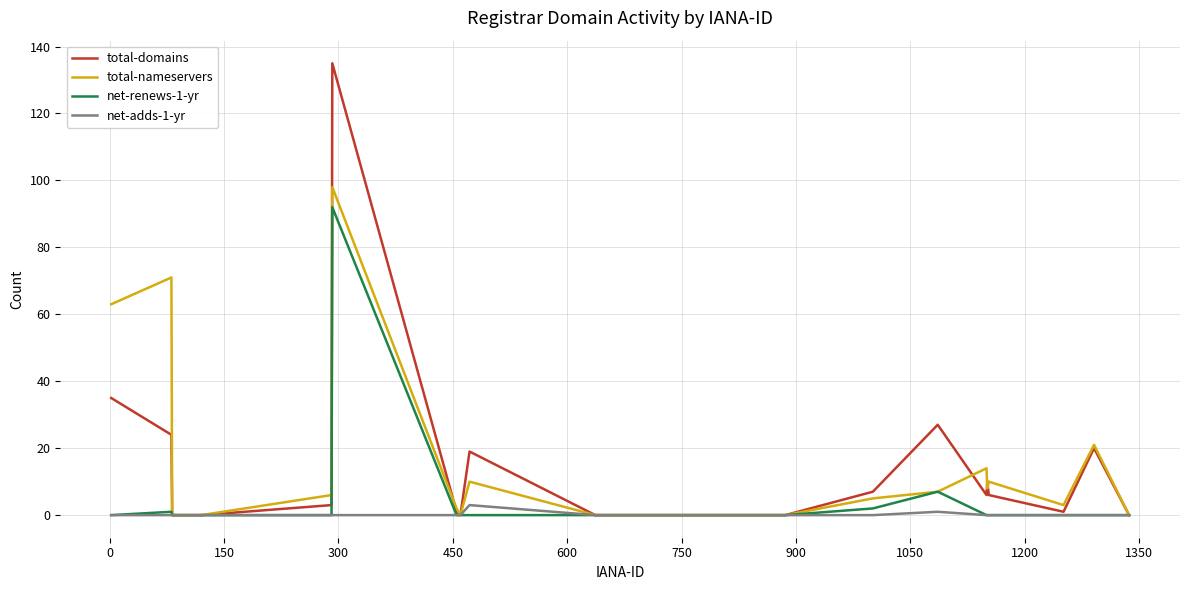

Count the number of categories in the chart.

20